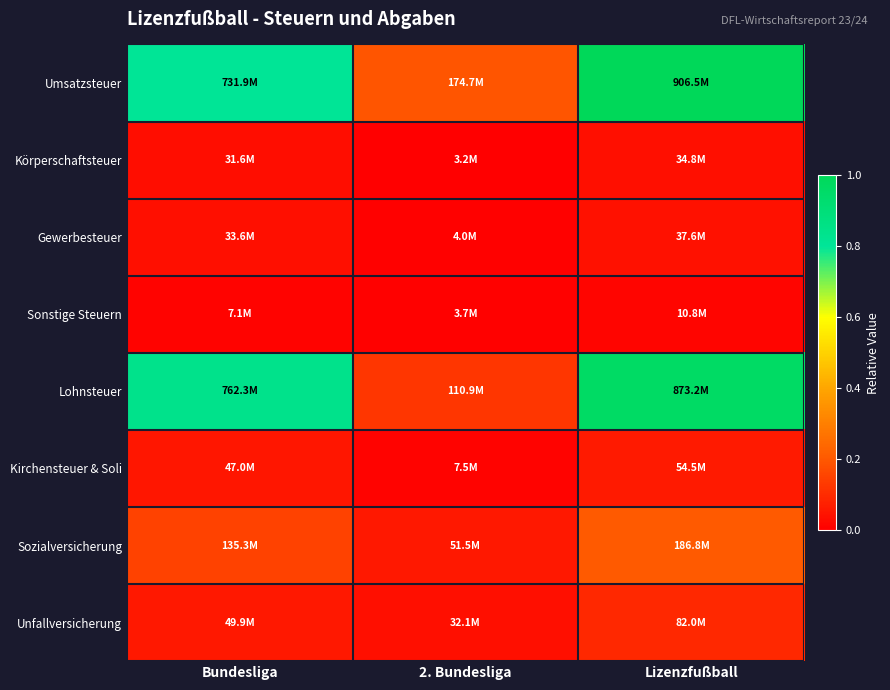

At Lizenzfußball, list the series in order from largest to smallest.

Umsatzsteuer, Lohnsteuer, Sozialversicherung, Unfallversicherung, Kirchensteuer & Soli, Gewerbesteuer, Körperschaftsteuer, Sonstige Steuern